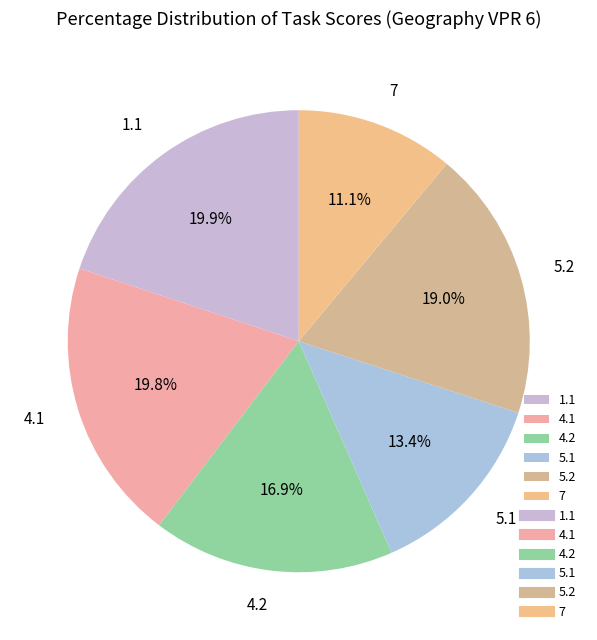

What portion of the pie excludes 7?

88.9%